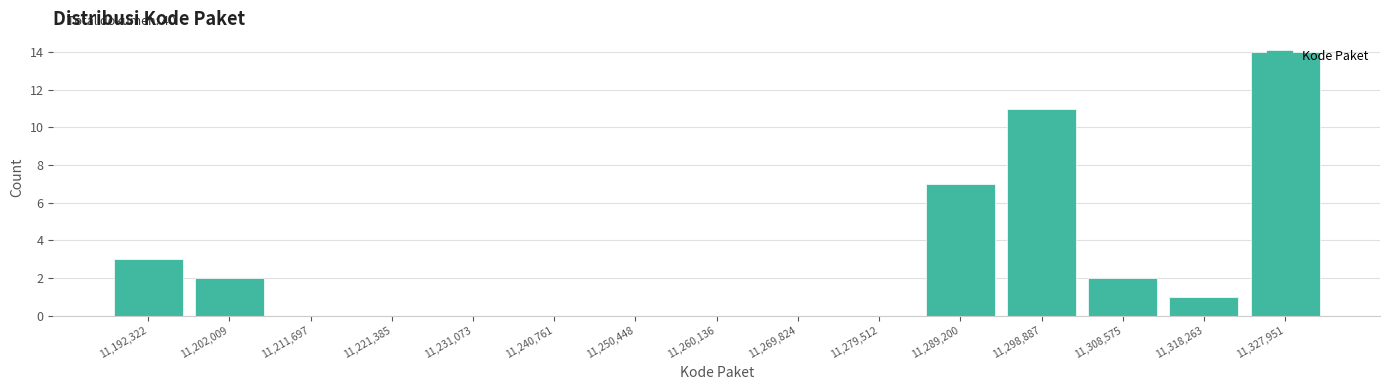

What is the sum of all values?

40